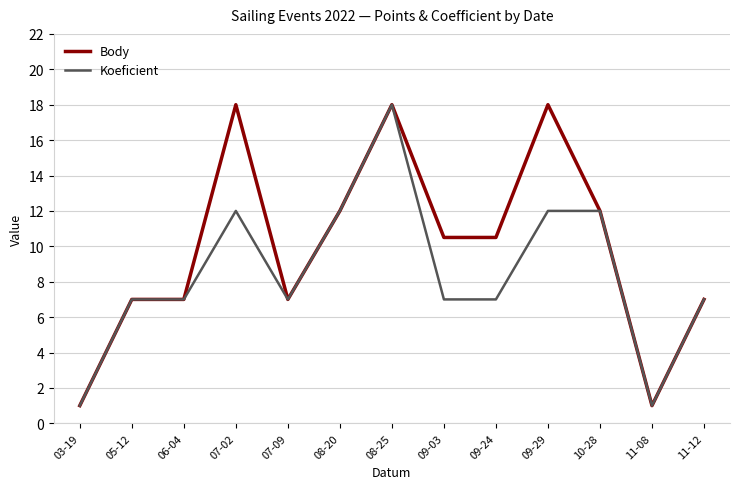

What is the difference between the highest and lowest values at 09-03?

3.5